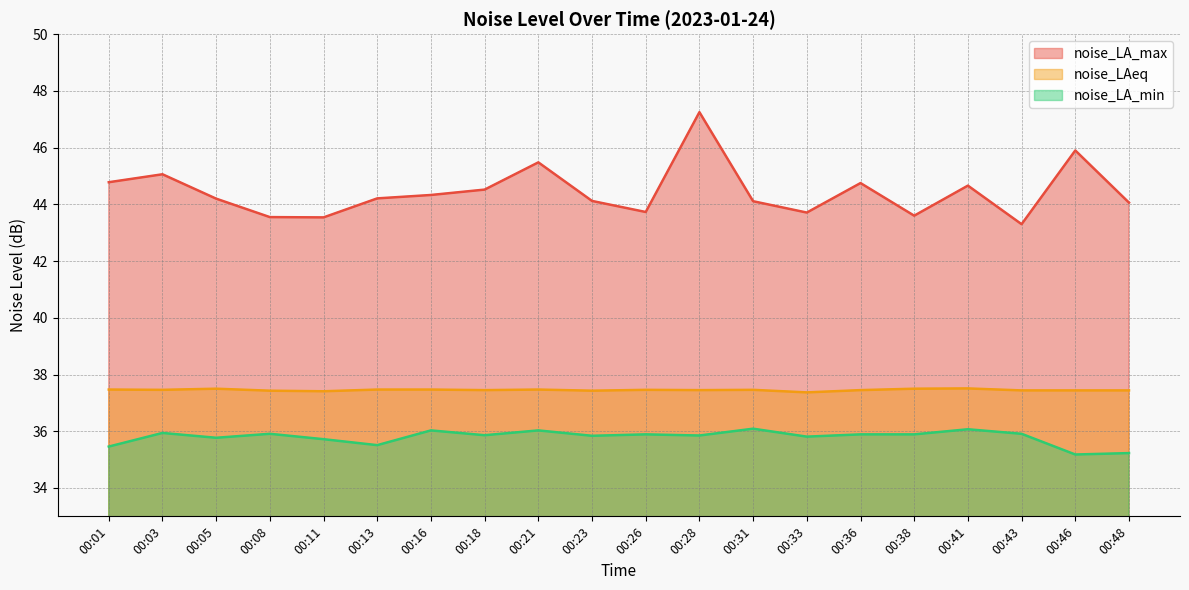

Reading right to left, list all the values displayed in this chart.

noise_LA_max: 00:48=44.1	00:46=45.9	00:43=43.3	00:41=44.7	00:38=43.6	00:36=44.8	00:33=43.7	00:31=44.1	00:28=47.2	00:26=43.7	00:23=44.1	00:21=45.5	00:18=44.5	00:16=44.3	00:13=44.2	00:11=43.5	00:08=43.5	00:05=44.2	00:03=45.1	00:01=44.8
noise_LAeq: 00:48=37.4	00:46=37.4	00:43=37.4	00:41=37.5	00:38=37.5	00:36=37.5	00:33=37.4	00:31=37.5	00:28=37.5	00:26=37.5	00:23=37.4	00:21=37.5	00:18=37.5	00:16=37.5	00:13=37.5	00:11=37.4	00:08=37.4	00:05=37.5	00:03=37.5	00:01=37.5
noise_LA_min: 00:48=35.2	00:46=35.2	00:43=35.9	00:41=36.1	00:38=35.9	00:36=35.9	00:33=35.8	00:31=36.1	00:28=35.9	00:26=35.9	00:23=35.8	00:21=36.0	00:18=35.9	00:16=36.0	00:13=35.5	00:11=35.7	00:08=35.9	00:05=35.8	00:03=35.9	00:01=35.5